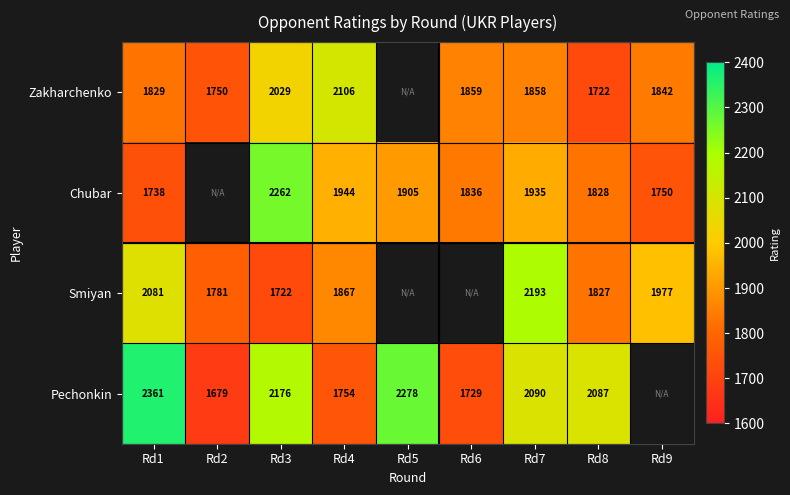

True or false: Zakharchenko has a value of 2029 at Rd3.

True